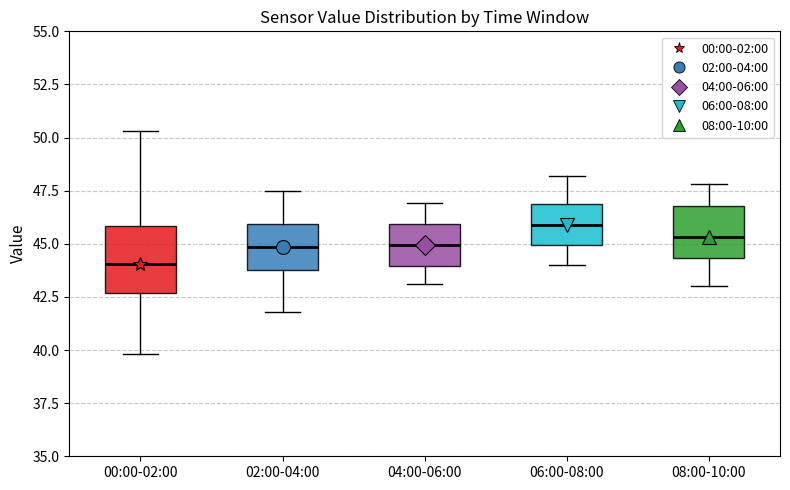

Comparing the boxes themselves (not the whiskers), which one is the tallest?

00:00-02:00